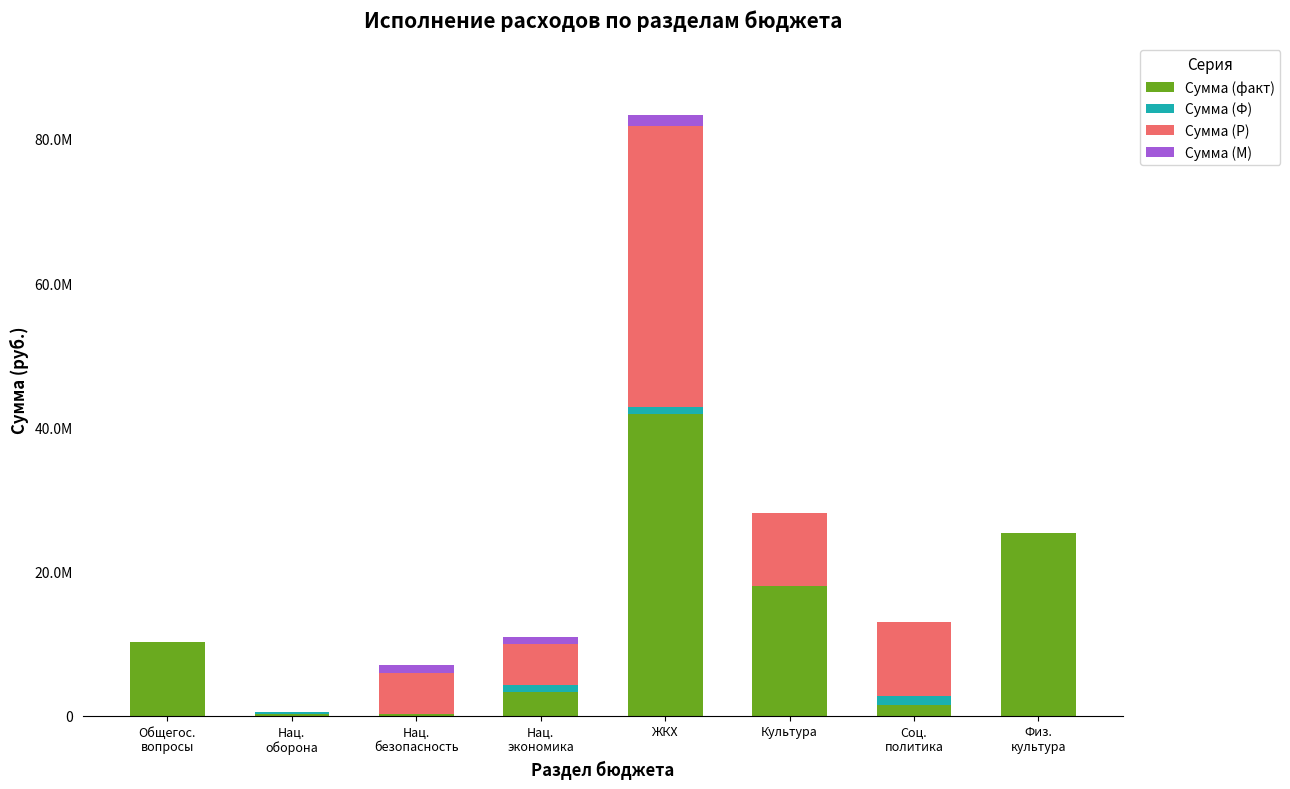

True or false: Сумма (факт) has a value of 25309864.0 at Физ.
культура.

True